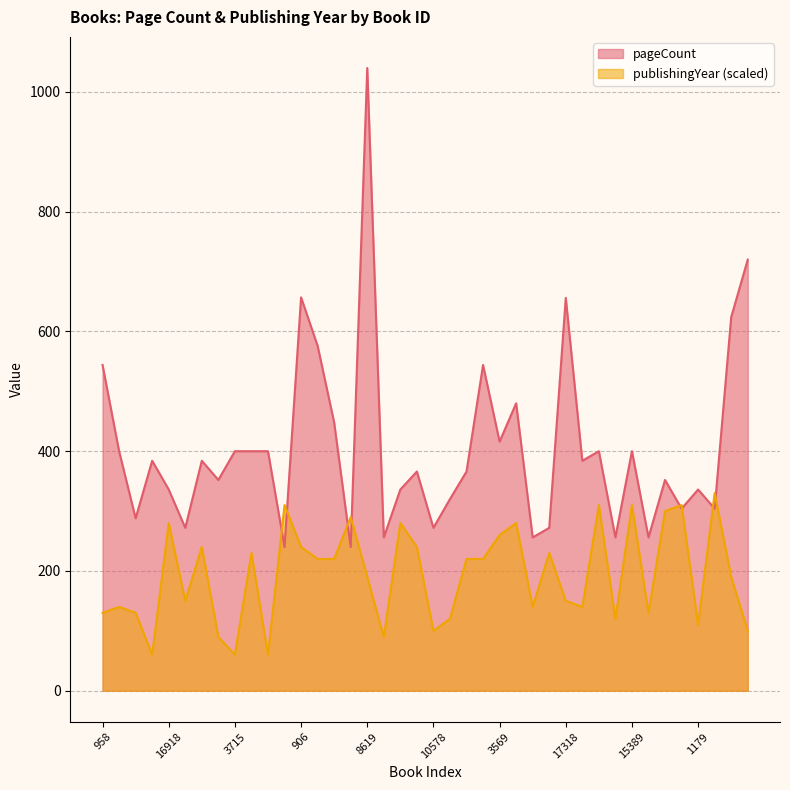

Is the value of publishingYear at 1311 greater than the value of pageCount at 3920?

No